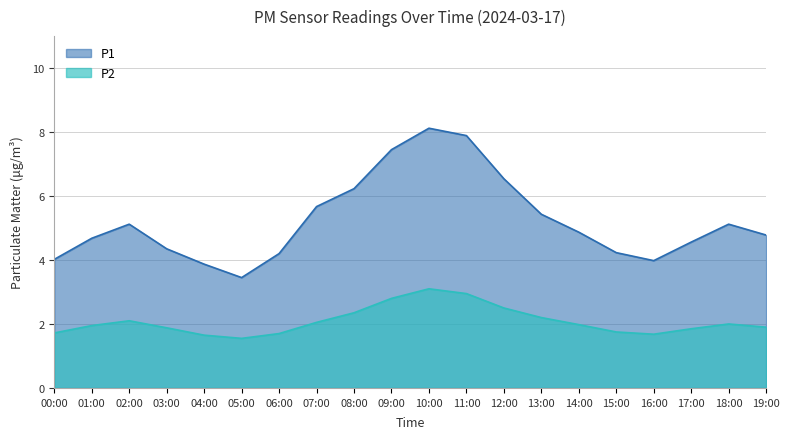

What are all the series names shown in the legend?

P1, P2